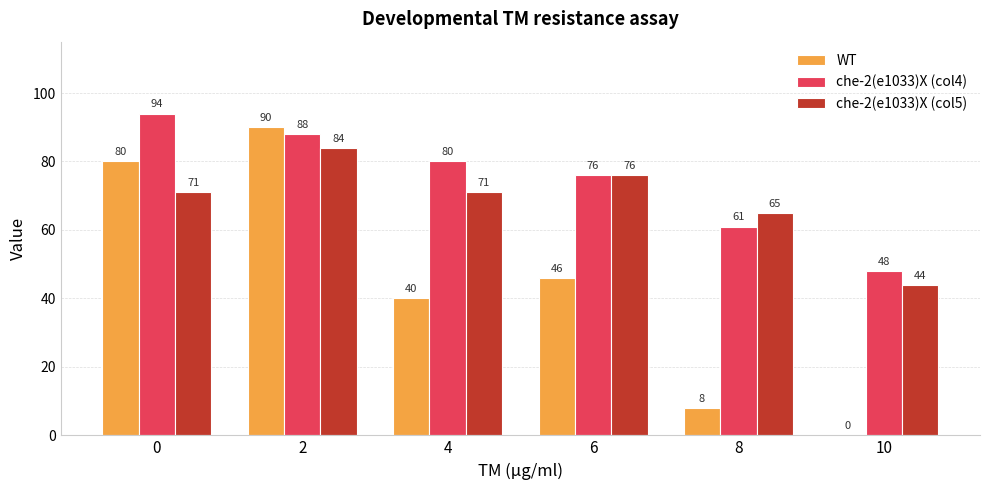

What is the total value across all series at 10?

92